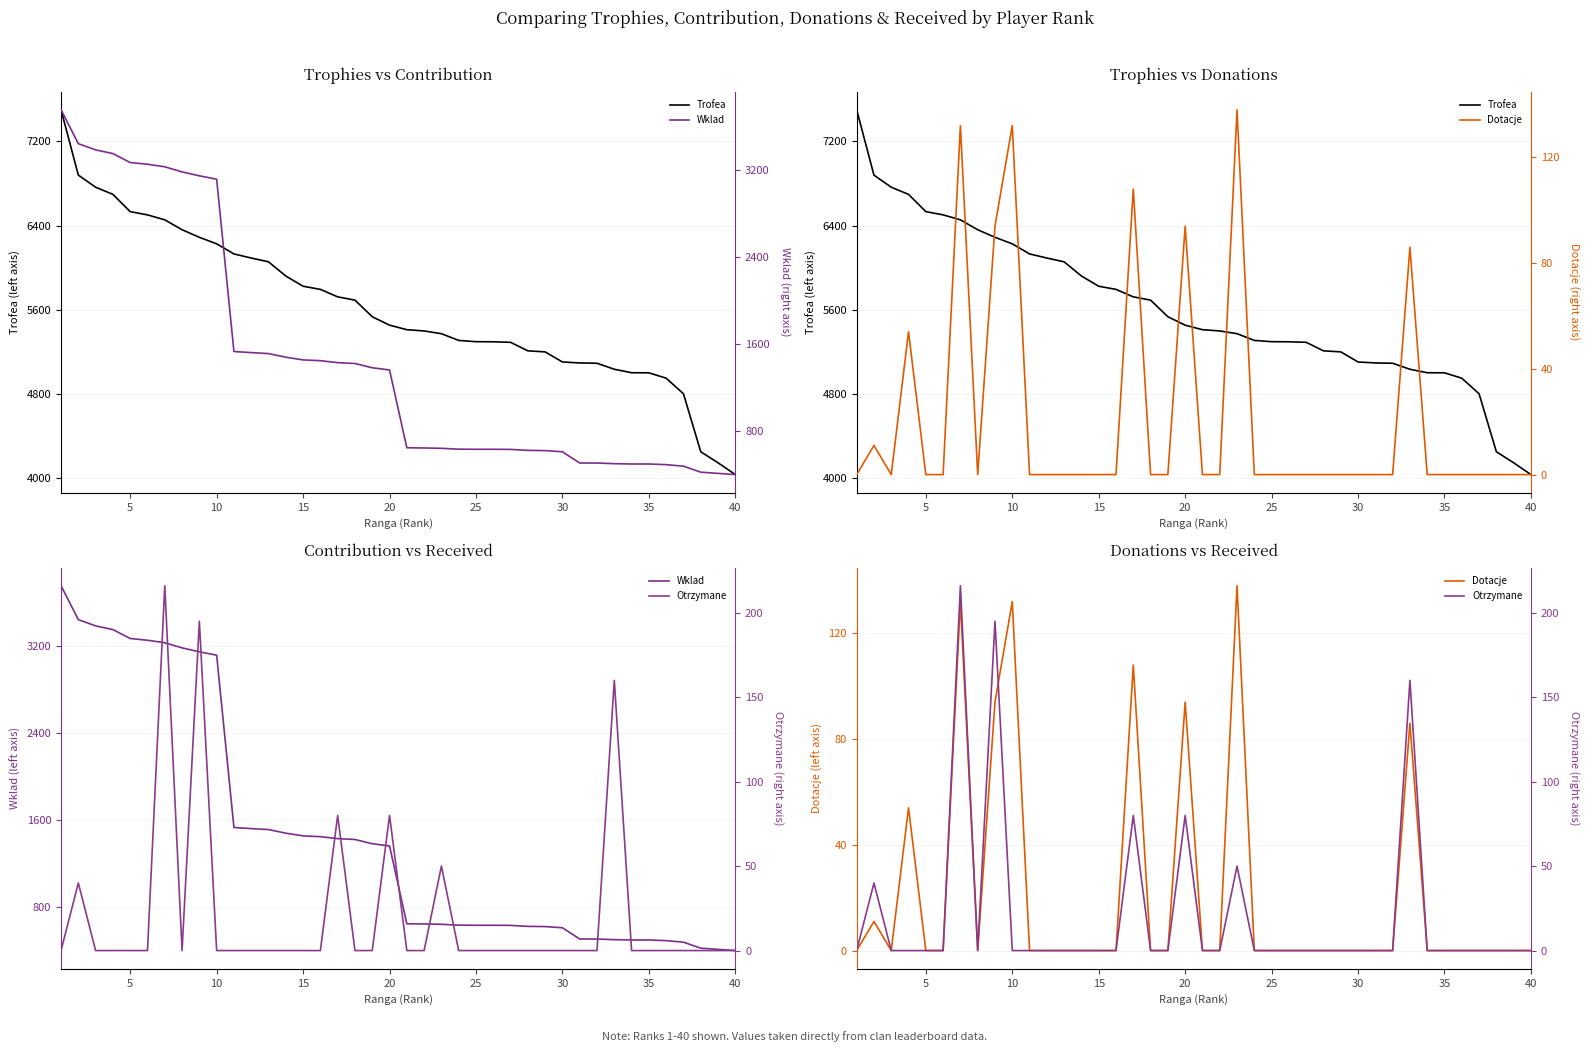

True or false: Trofea has more than 0 points higher than both neighbors.

False